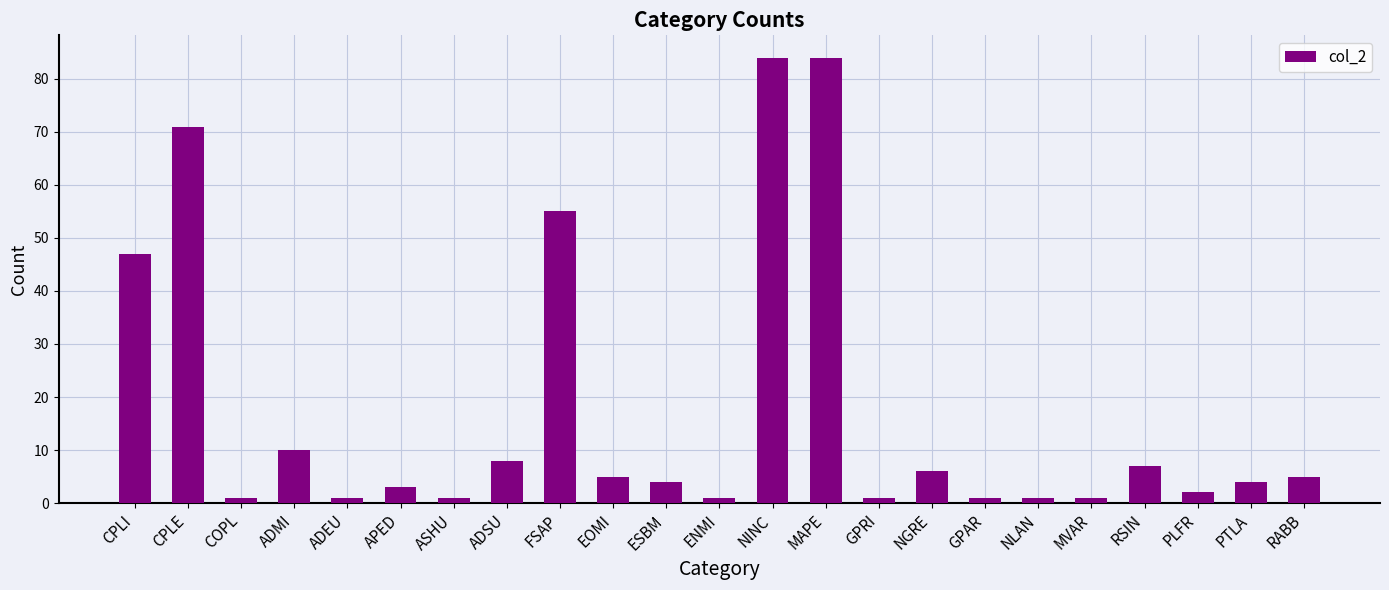

Reading left to right, extract all data points from this chart.

47	71	1	10	1	3	1	8	55	5	4	1	84	84	1	6	1	1	1	7	2	4	5